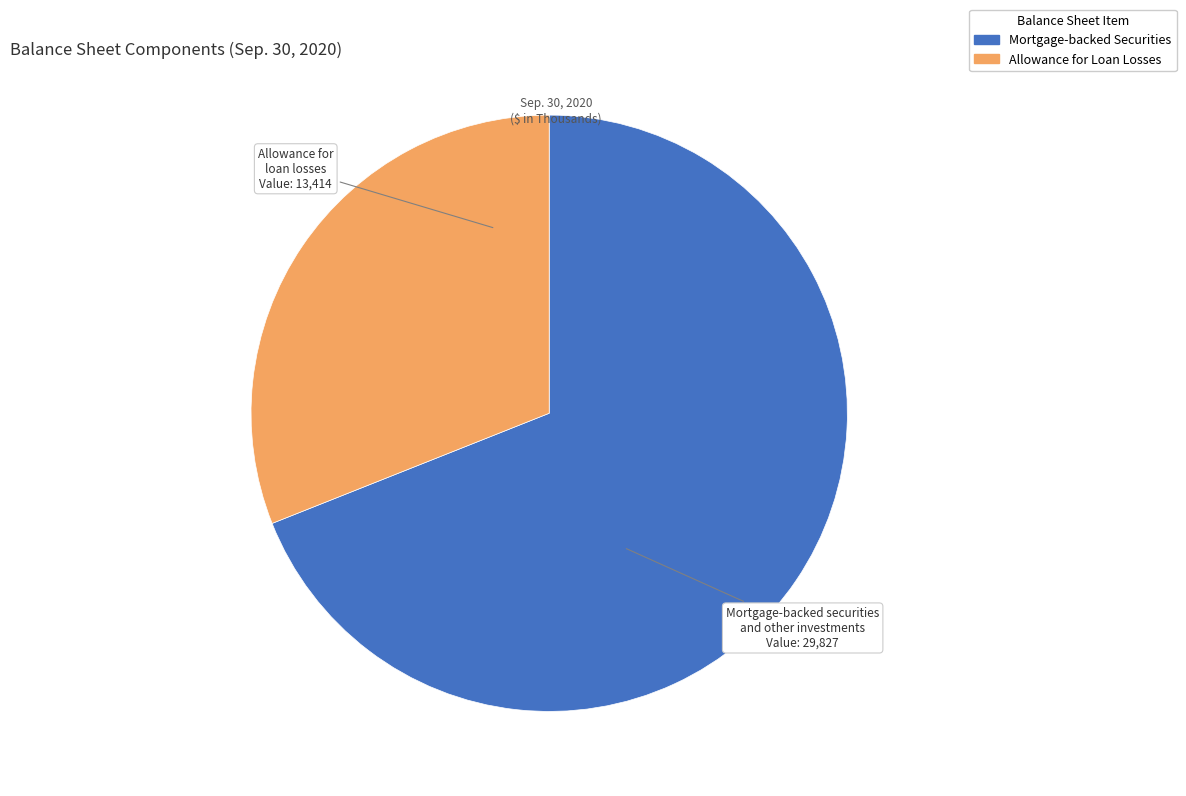

What is the smallest slice in the pie chart?

Allowance for loan losses